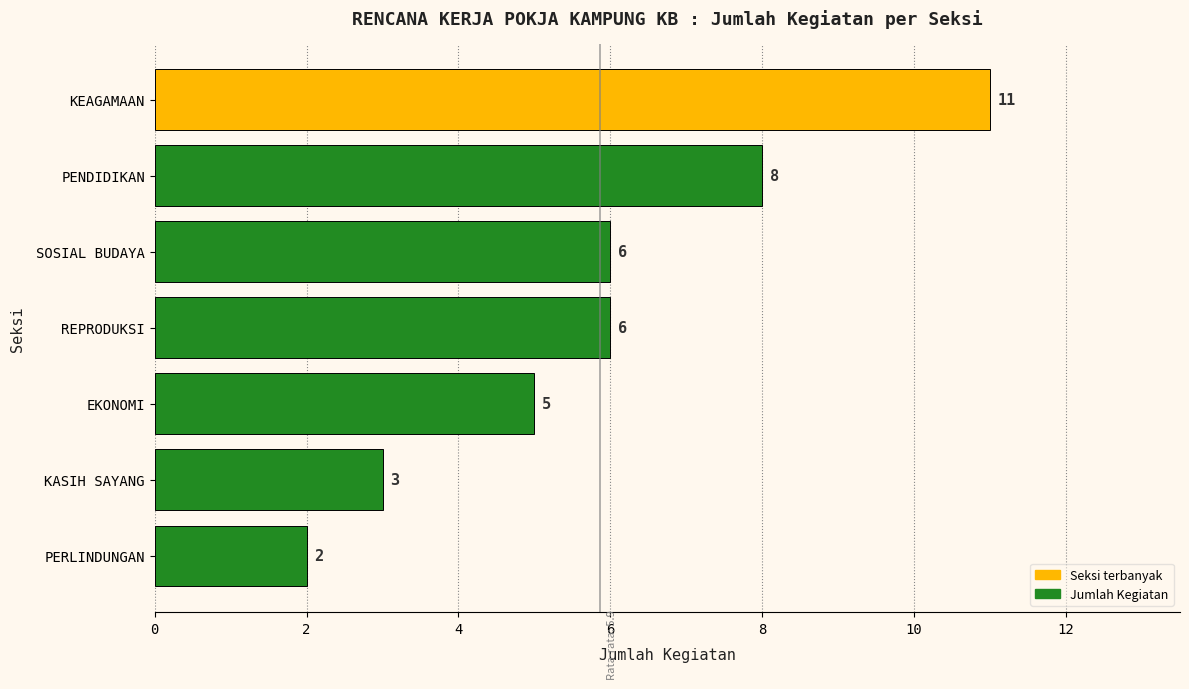

Count the values in the range 3 to 8.

5